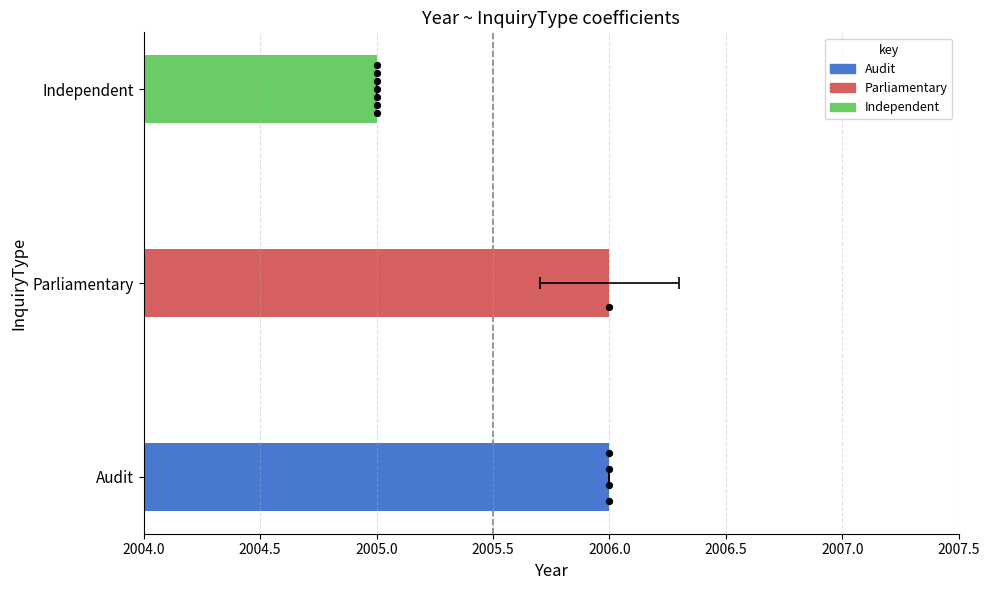

Between Parliamentary and Audit, which is larger?

Parliamentary